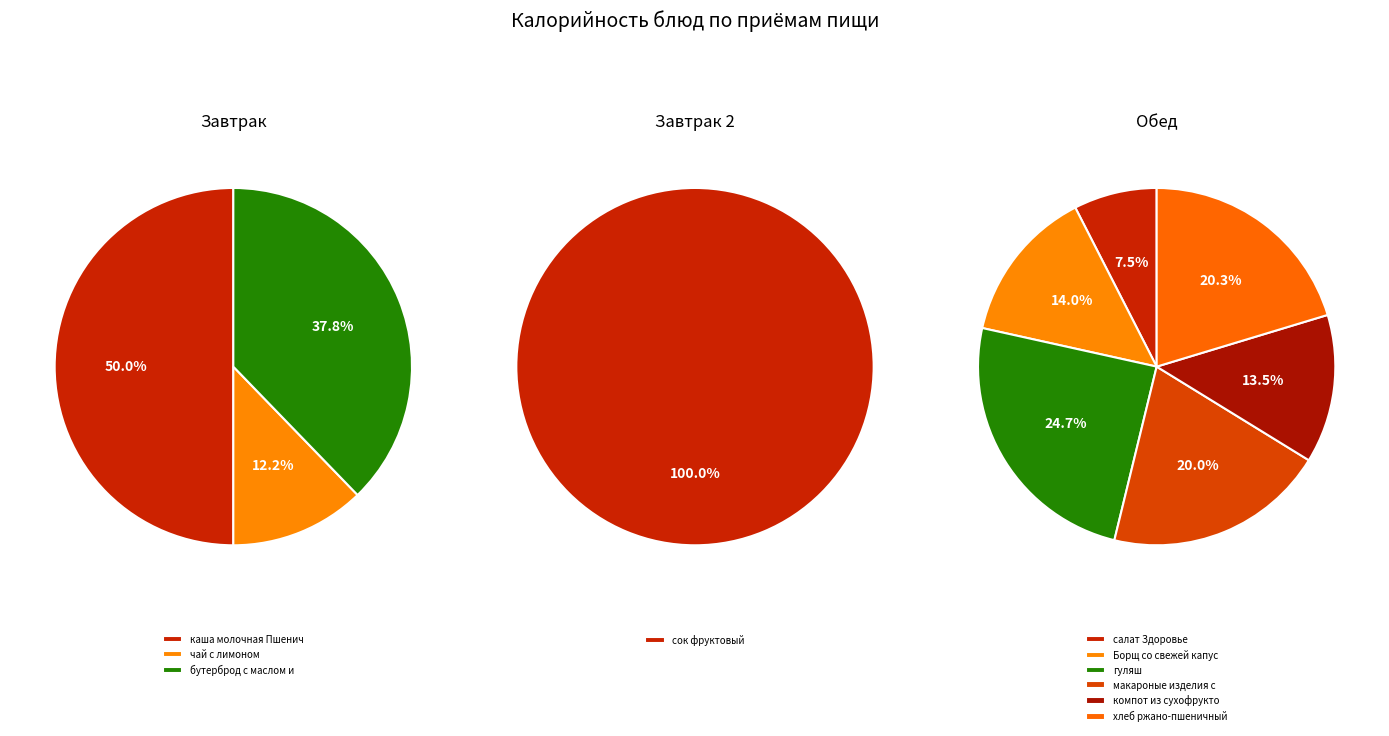

How many segments does this pie chart have?

10